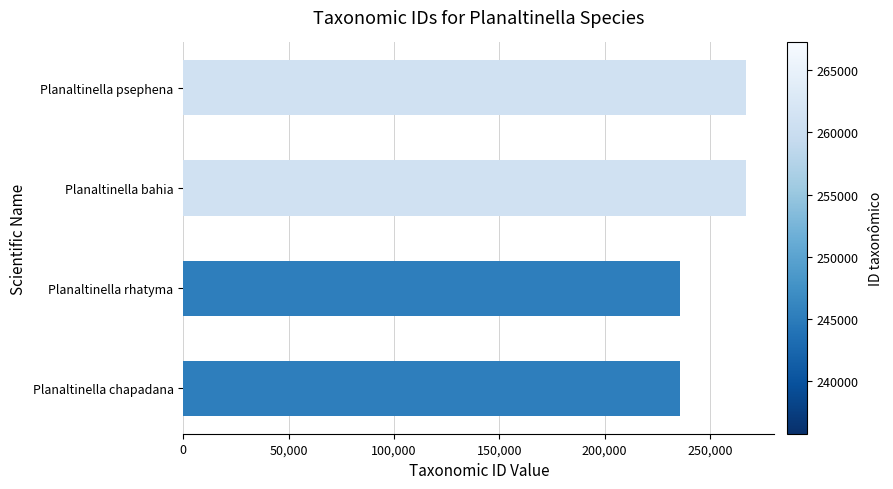

The value at Planaltinella bahia is 267186. True or false?

True